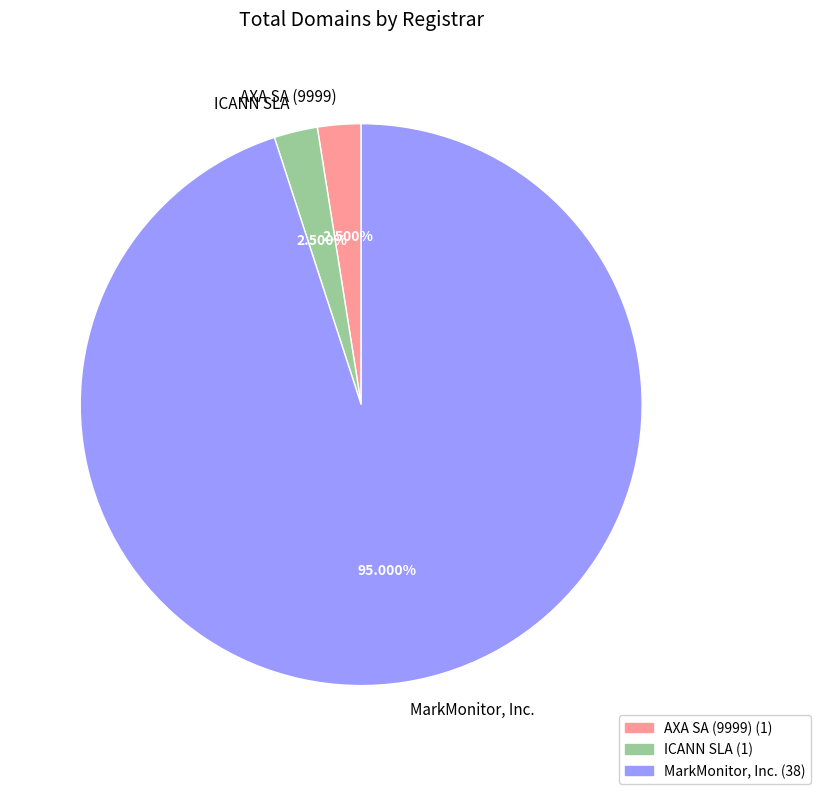

Which category has the biggest portion of the pie?

MarkMonitor, Inc.